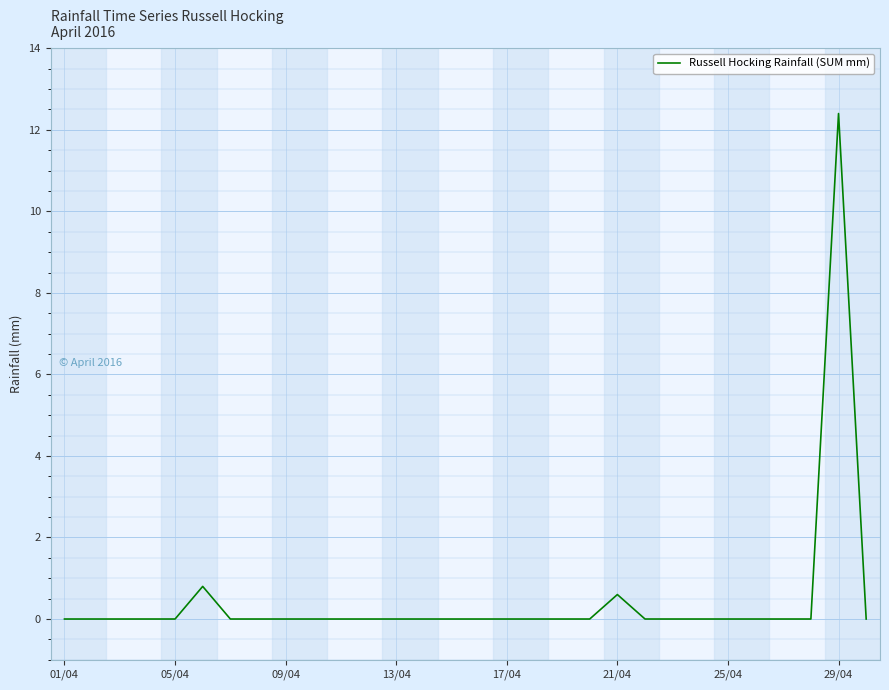

What is the greatest value displayed?

12.4